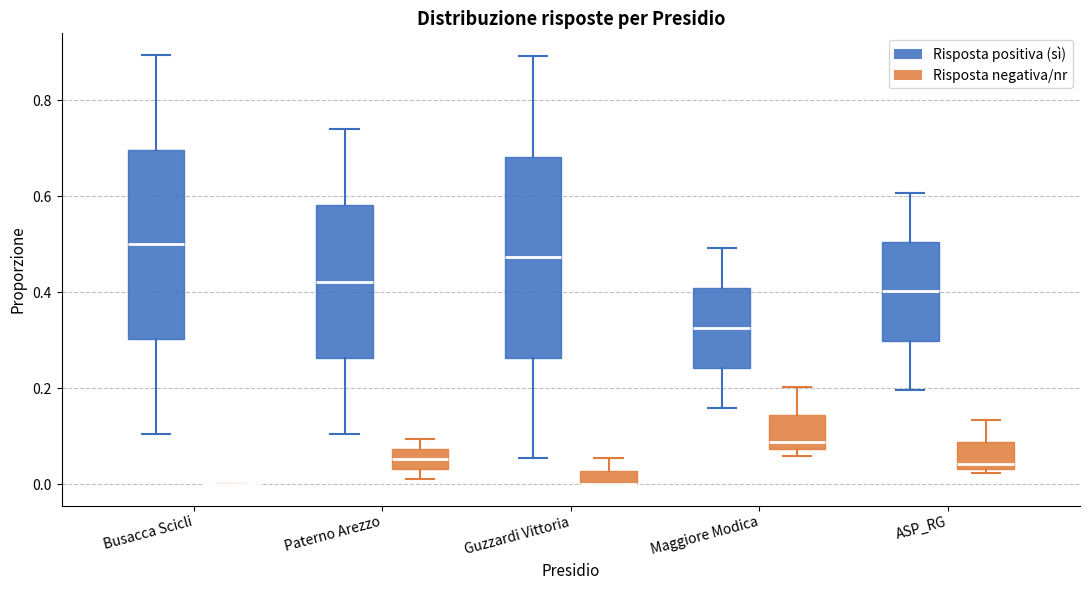

Which box is the tallest, from its lower edge to its upper edge?

Guzzardi Vittoria (Risposta positiva (sì))